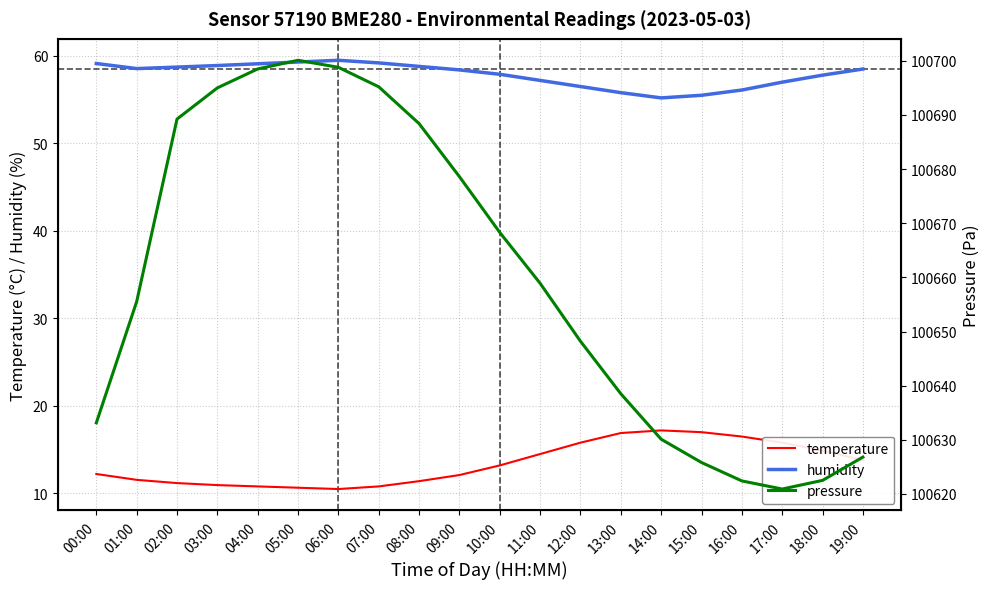

Which series has the largest range (max minus min)?

pressure